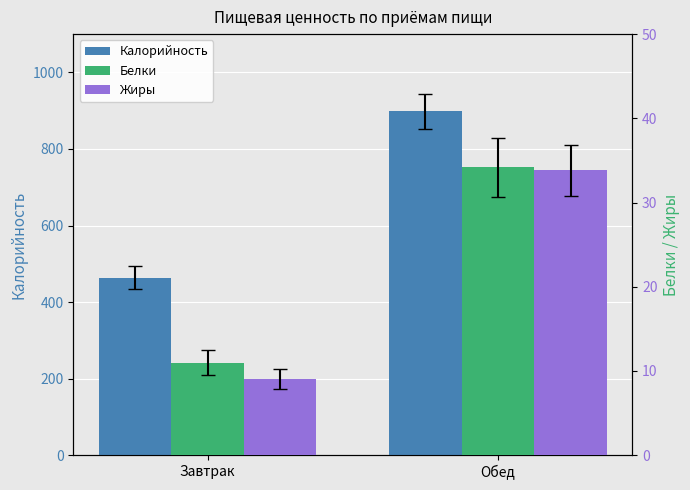

What is the sum of the Белки values at Обед and Завтрак?

45.2